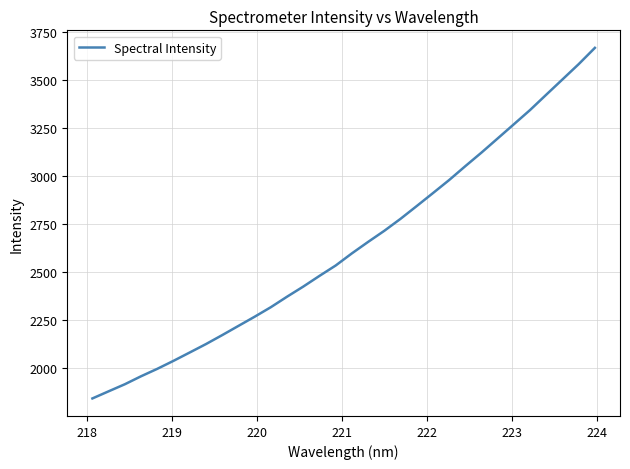

What is the greatest value displayed?

3668.0